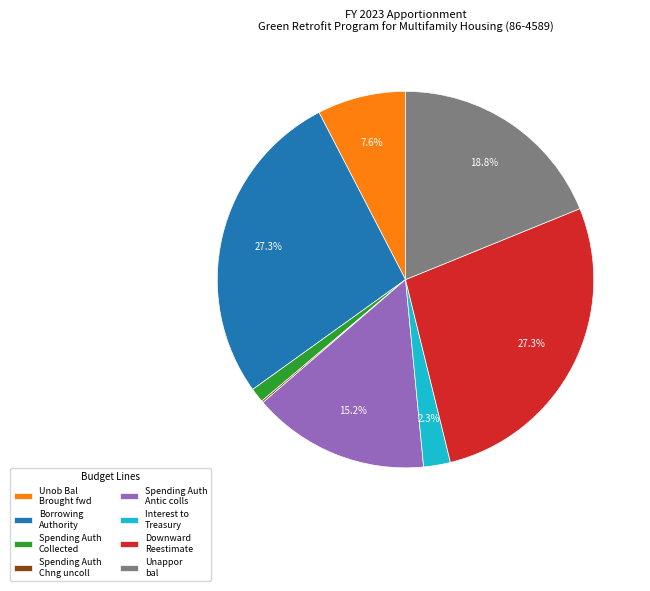

Between Spending Auth Collected and Borrowing Authority, which is larger?

Borrowing Authority